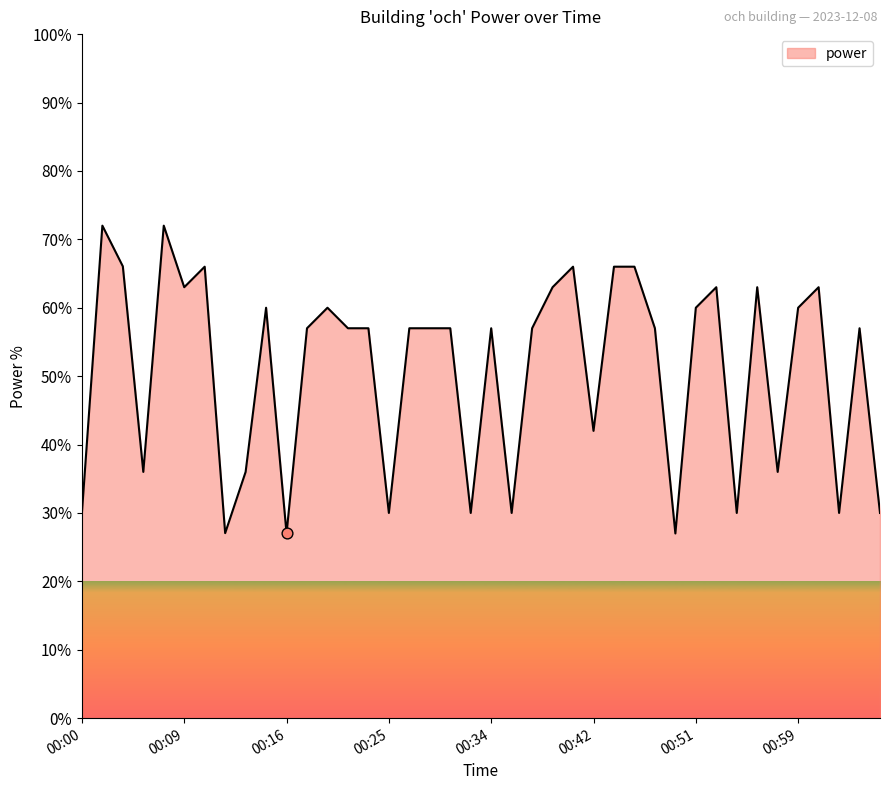

What is the greatest value displayed?

72.0